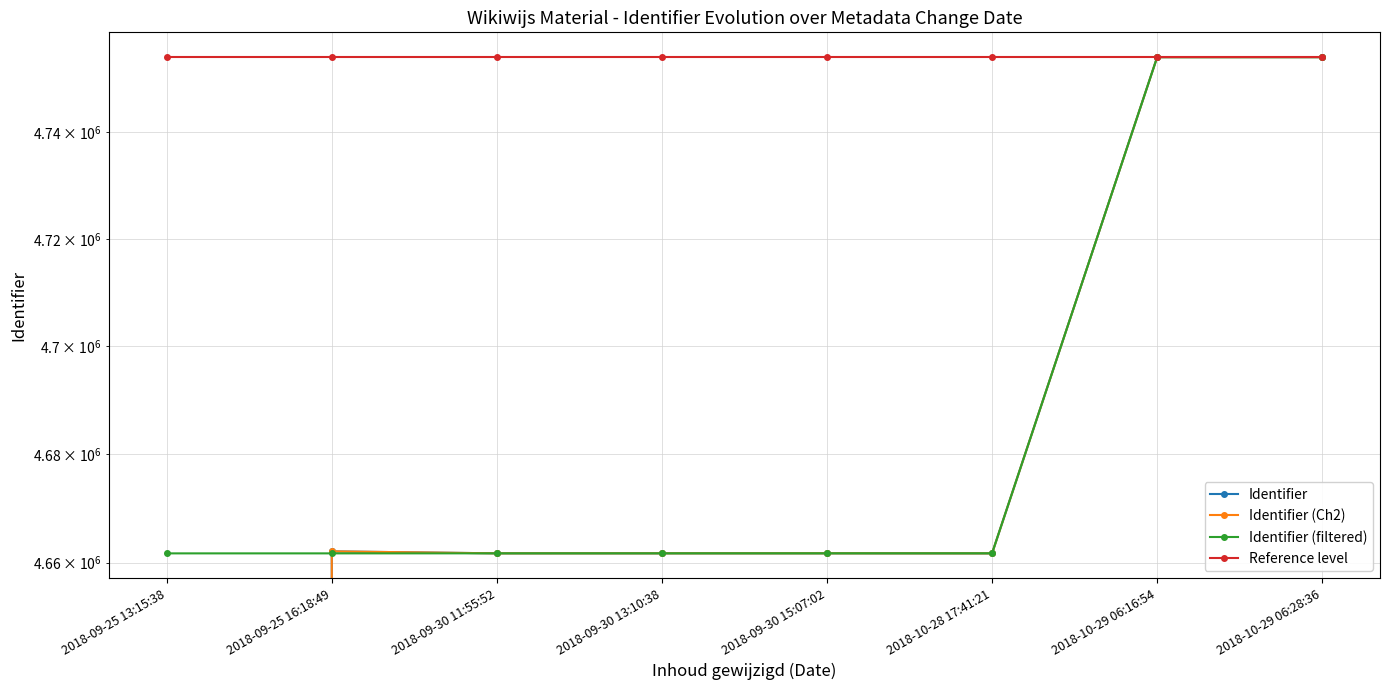

How many data points in Identifier are less than 4661727?

4